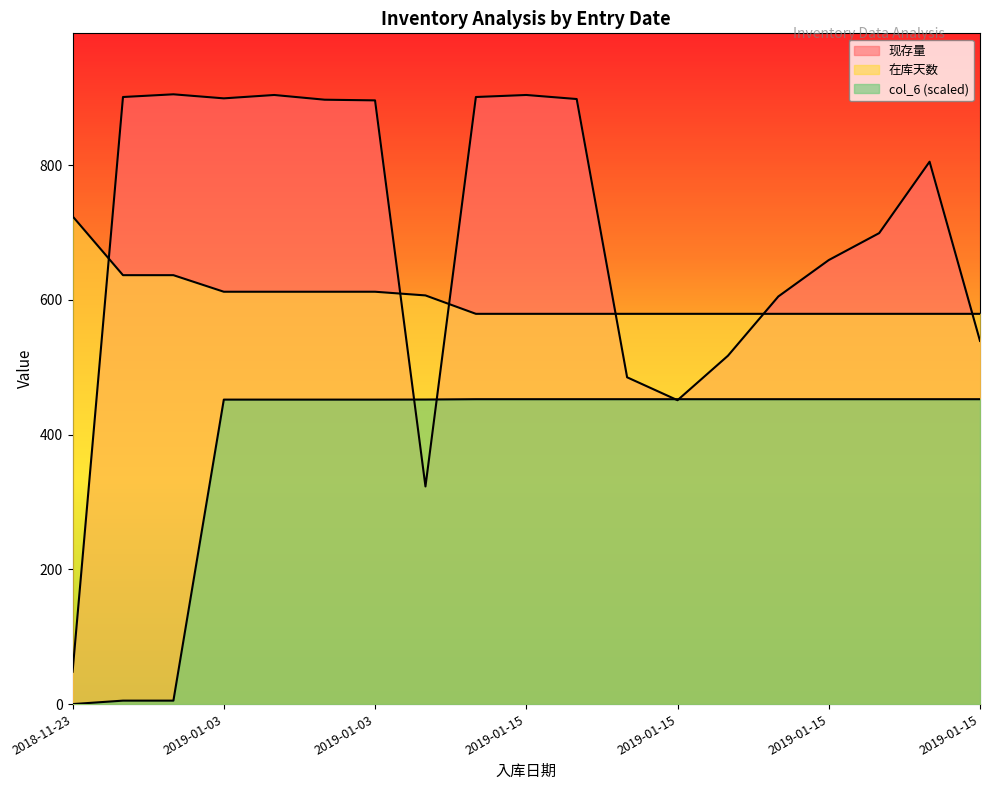

What is the average value of the 在库天数 series?

601.2